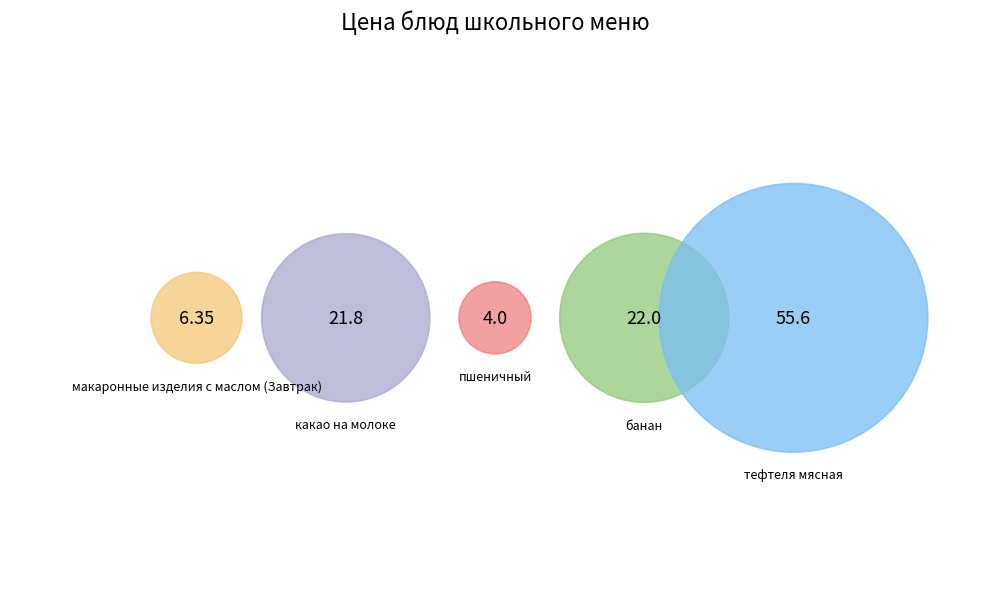

To the nearest percent, what portion does тефтеля мясная represent?

51%